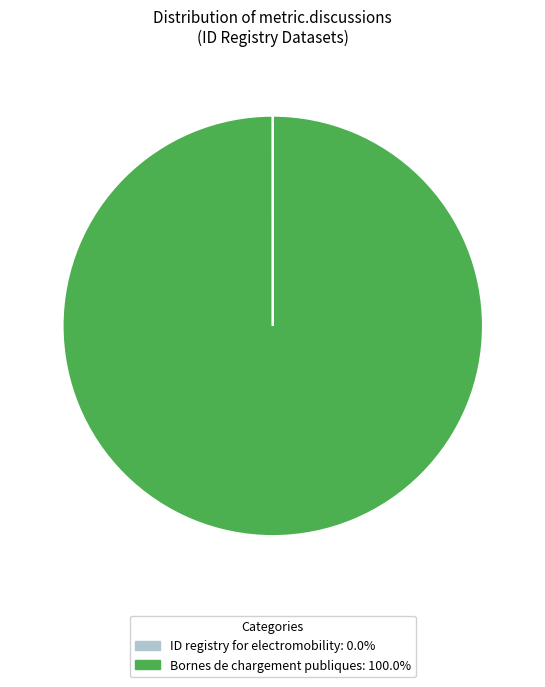

Is Bornes de chargement publiques the majority of the pie?

Yes